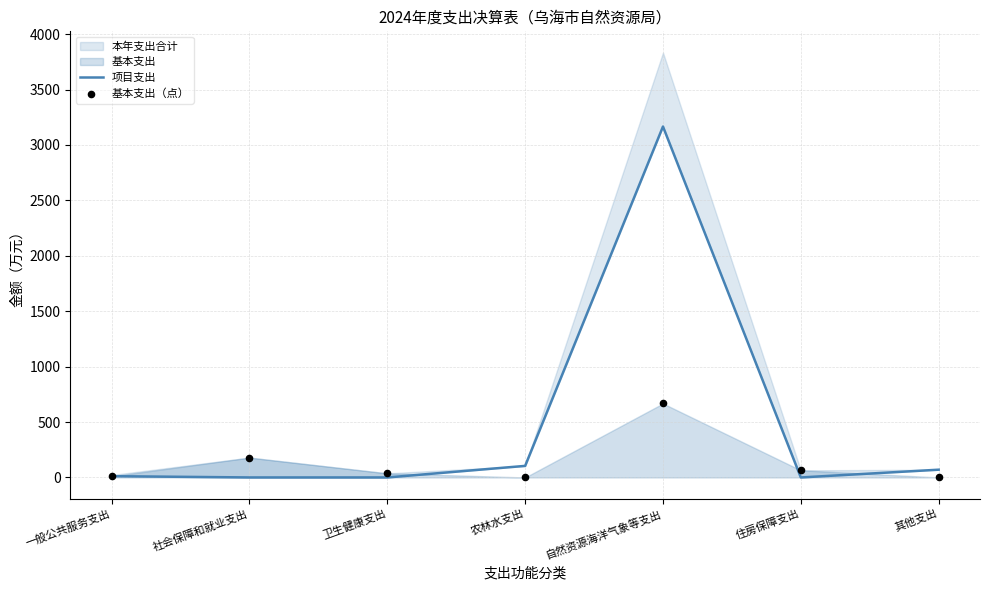

Is the value of 基本支出（点） at 卫生健康支出 greater than the value of 项目支出 at 住房保障支出?

Yes